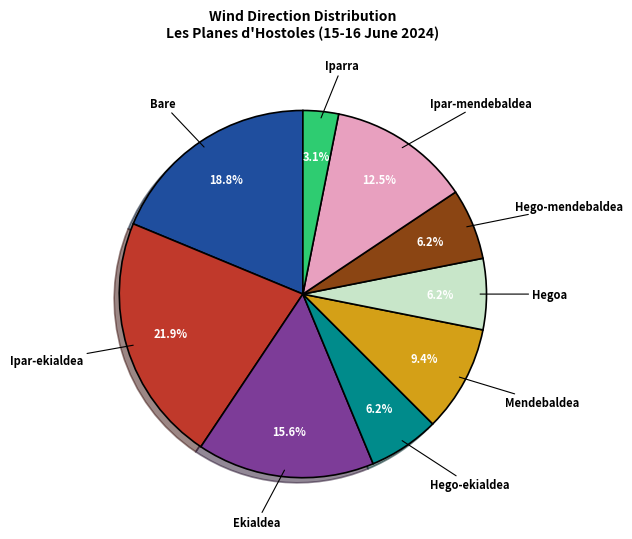

Is there any slice that represents more than half of the pie?

No